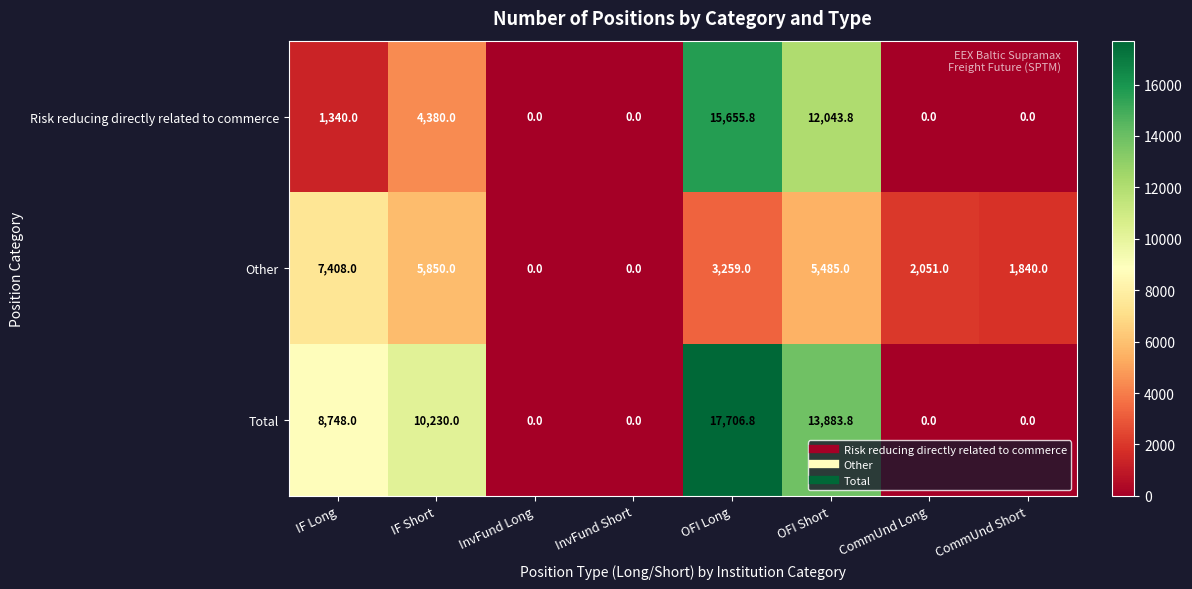

At which category does the chart reach its peak across all series?

OFI Long